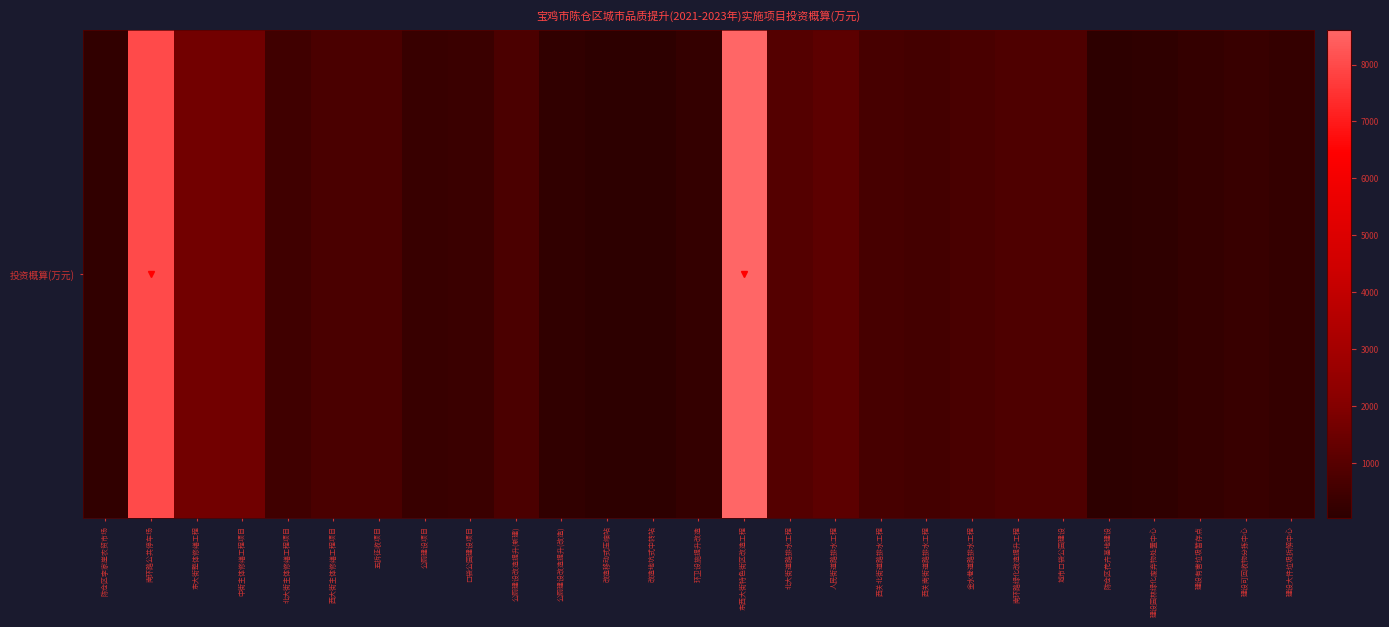

How many data points are above 588?

13